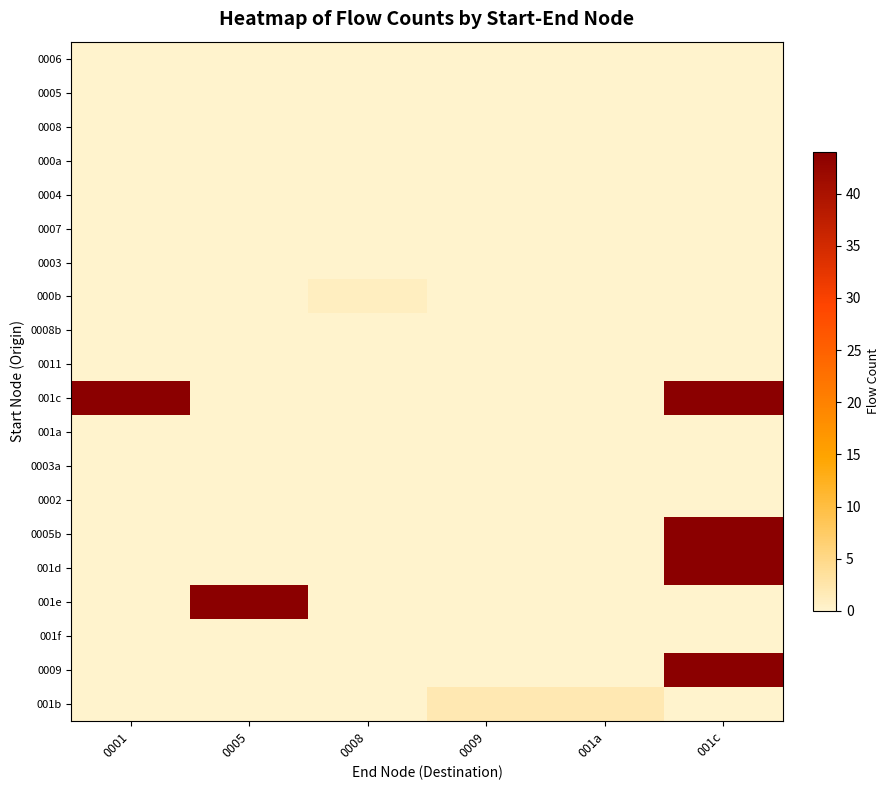

Rank the series by their maximum value, from highest to lowest.

001c, 0005b, 001d, 001e, 0009, 001b, 000b, 0006, 0005, 0008, 000a, 0004, 0007, 0003, 0008b, 0011, 001a, 0003a, 0002, 001f